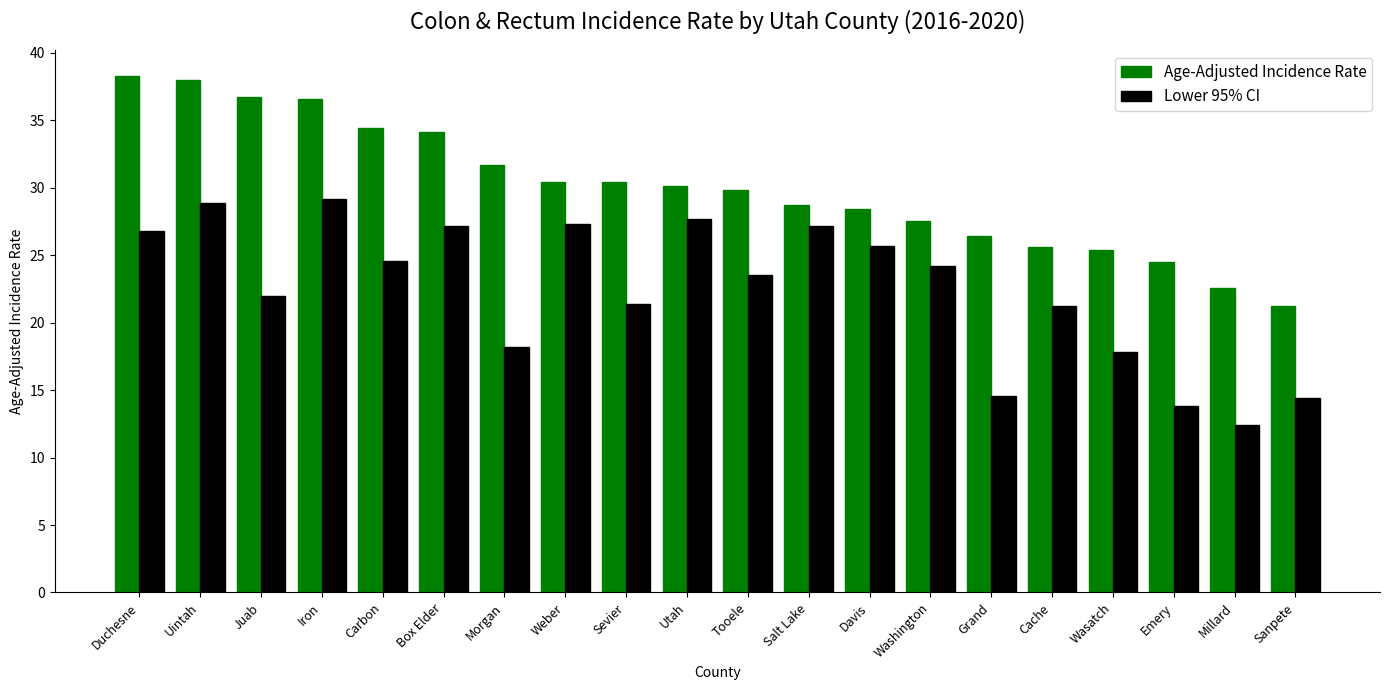

What is the average value of the Age-Adjusted Incidence Rate series?

30.0